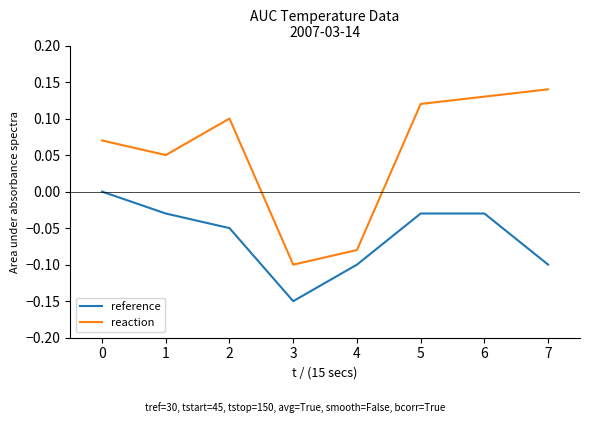

How many reaction values are between 0 and 1?

6